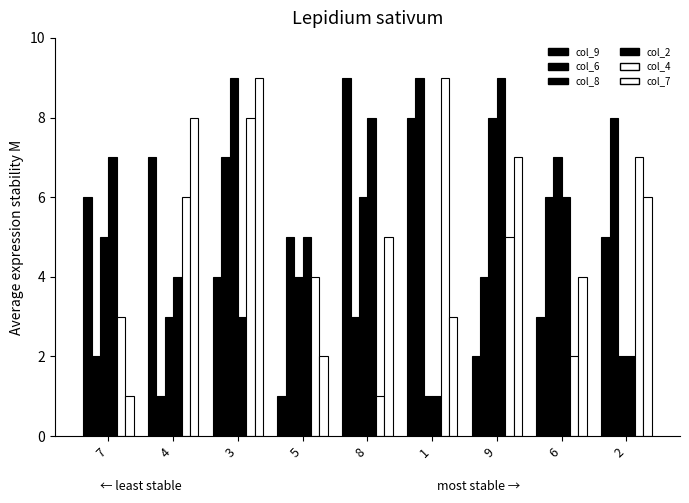

Does the chart contain stacked bars?

No